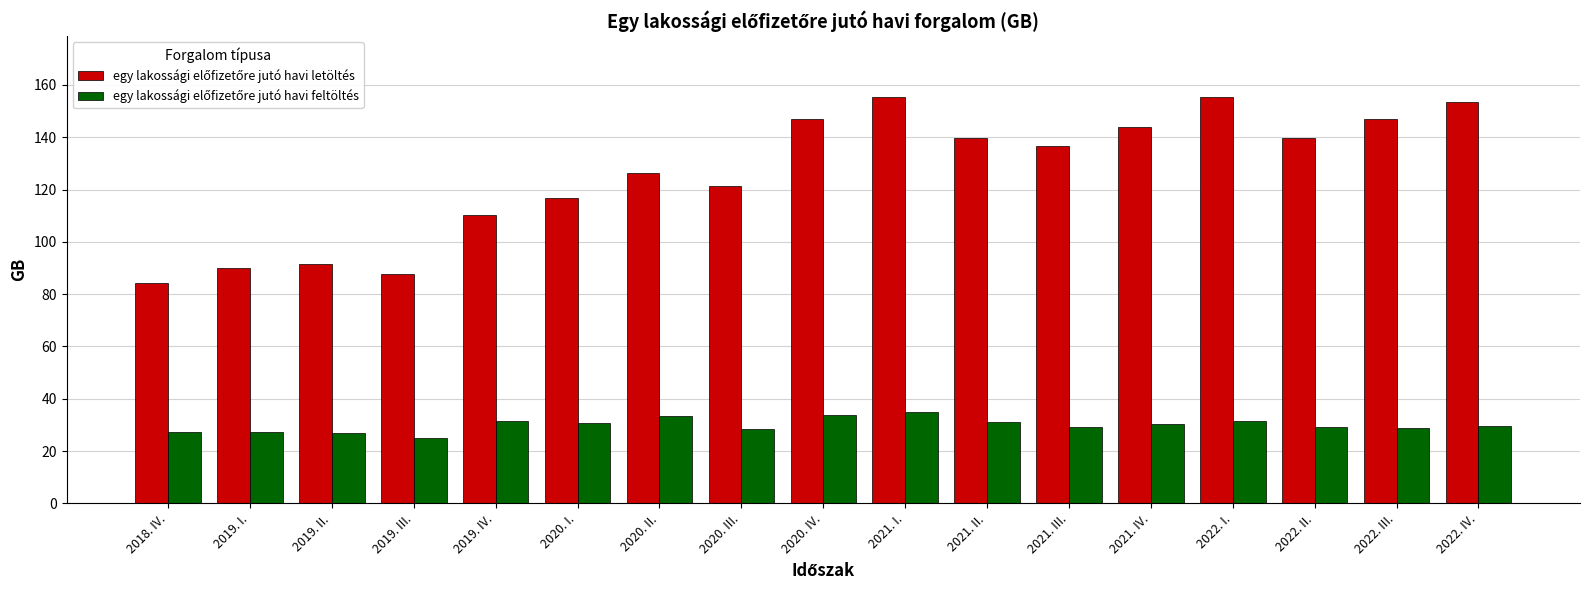

What is the minimum value shown in the chart?

25.1